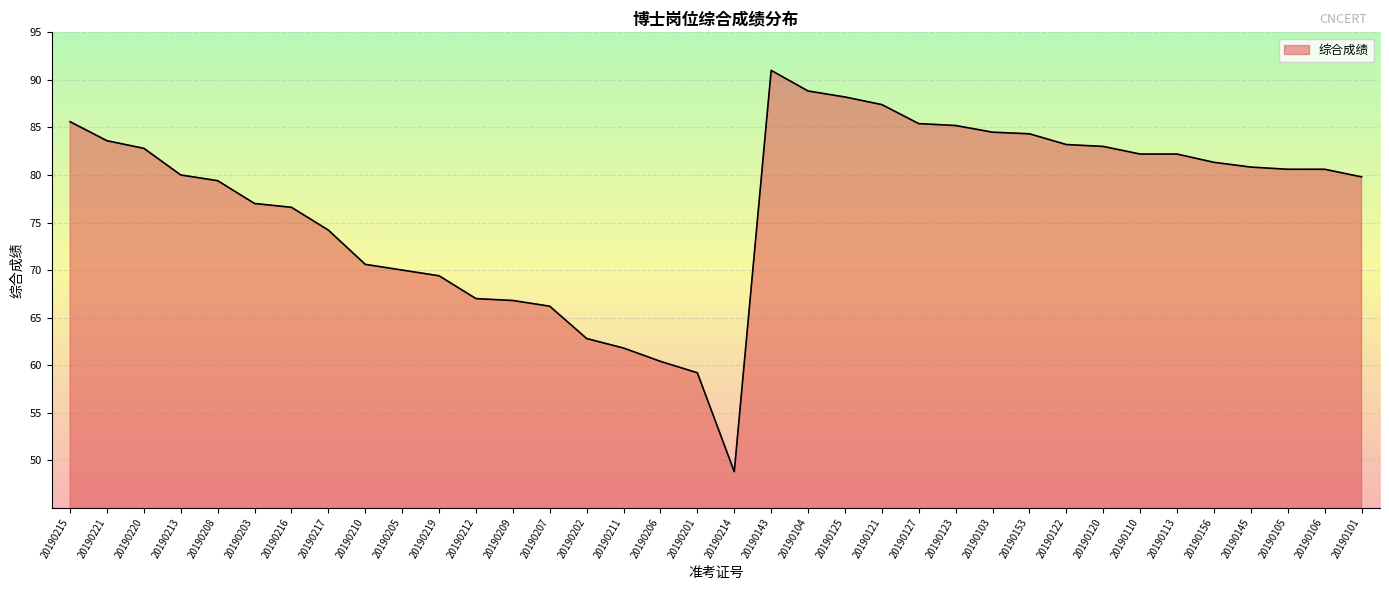

What is the sum of all values?

2770.8